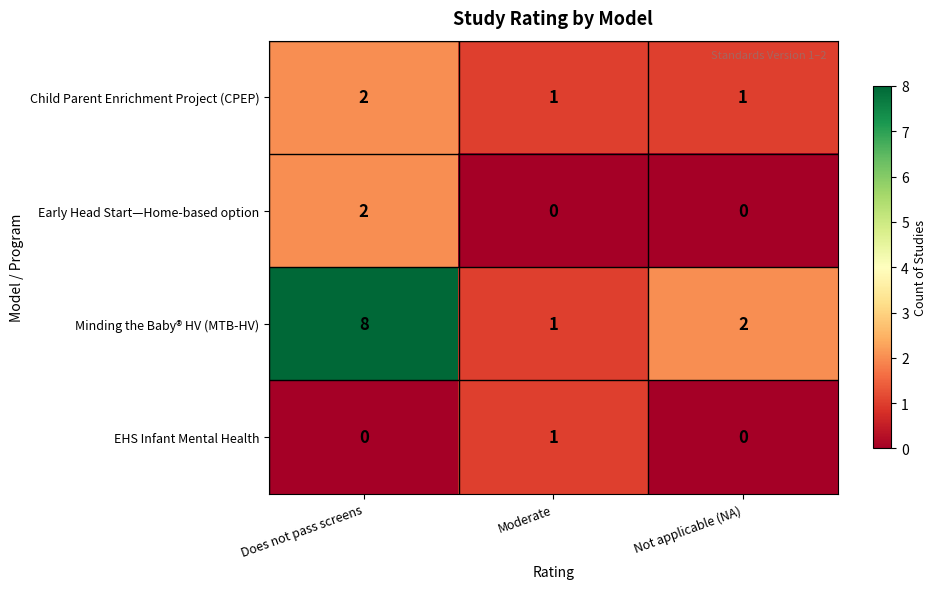

Reading left to right, transcribe all the data shown in this chart.

Child Parent Enrichment Project (CPEP): 2	1	1
Early Head Start—Home-based option: 2	0	0
Minding the Baby® HV (MTB-HV): 8	1	2
EHS Infant Mental Health: 0	1	0